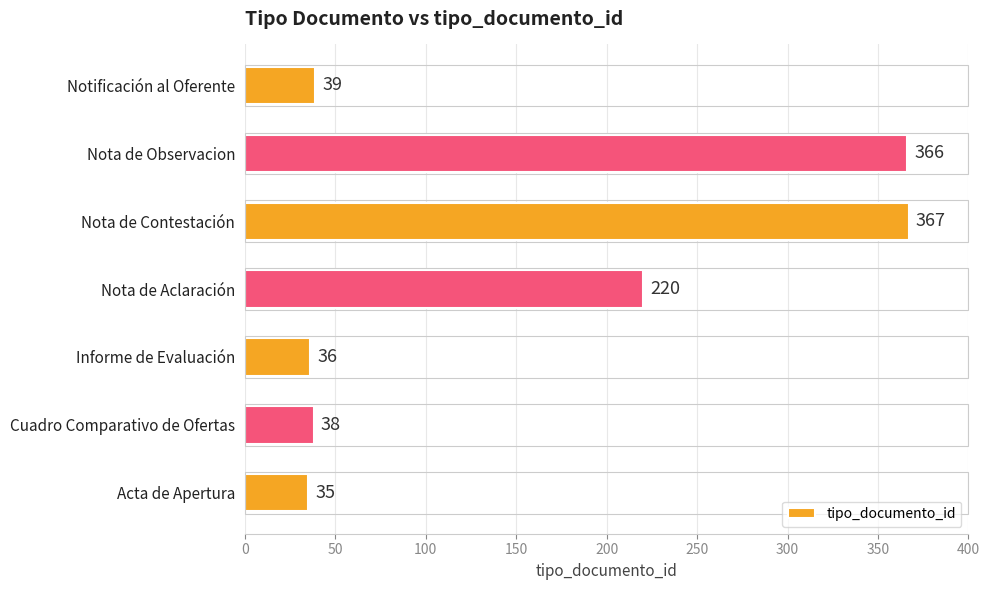

Which has a higher value, Nota de Contestación or Notificación al Oferente?

Nota de Contestación